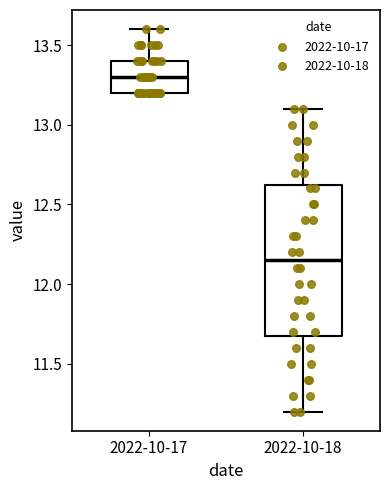

Reading left to right, read every box against the y-axis: the position of its median line, the range the box covers, and the ends of its whiskers. The values are not printed on the chart, so give them approximately, as read against the axis.

2022-10-17: median 13.30, box 13.20 to 13.40, whiskers 13.20 to 13.60
2022-10-18: median 12.15, box 11.70 to 12.65, whiskers 11.20 to 13.10